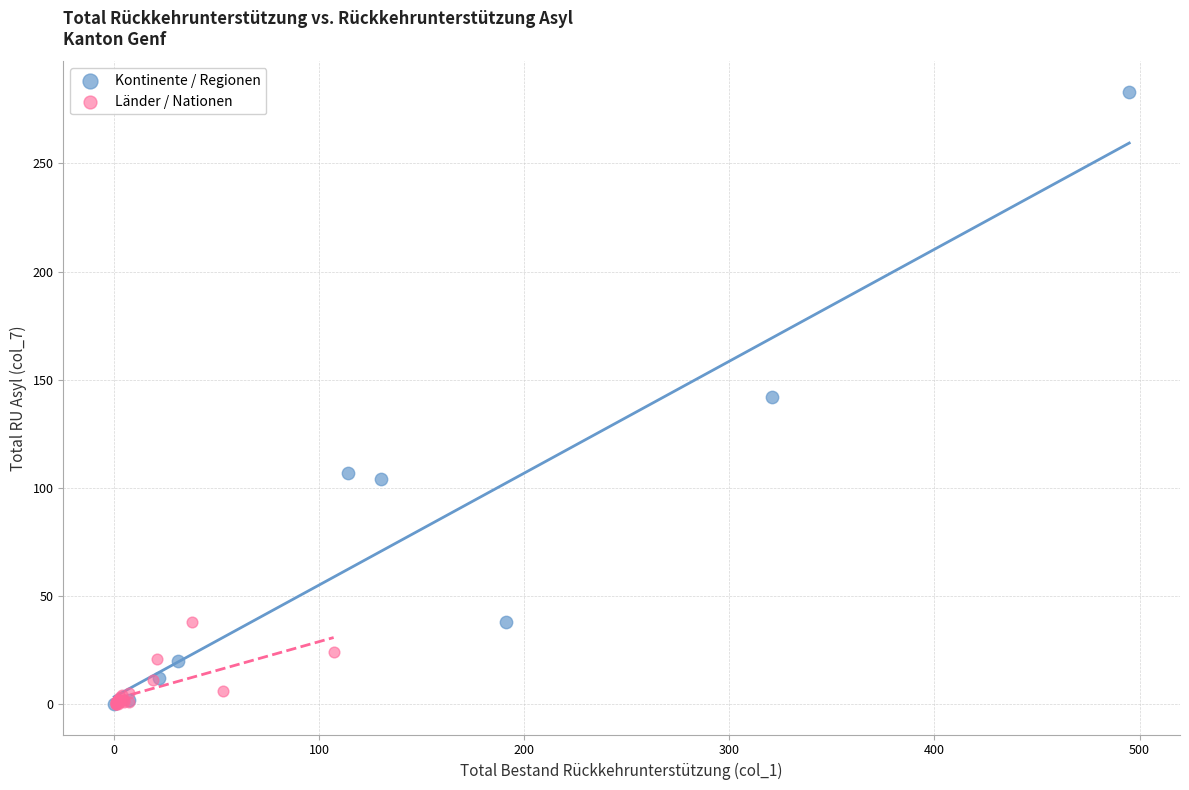

Which series reaches the maximum Y coordinate?

Kontinente / Regionen